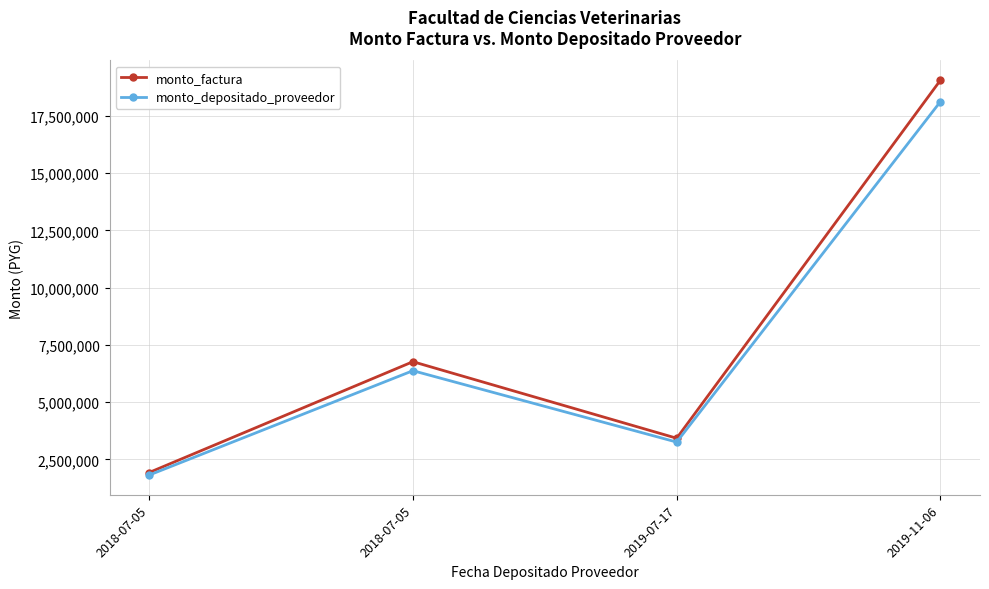

How many series are shown in this chart?

2